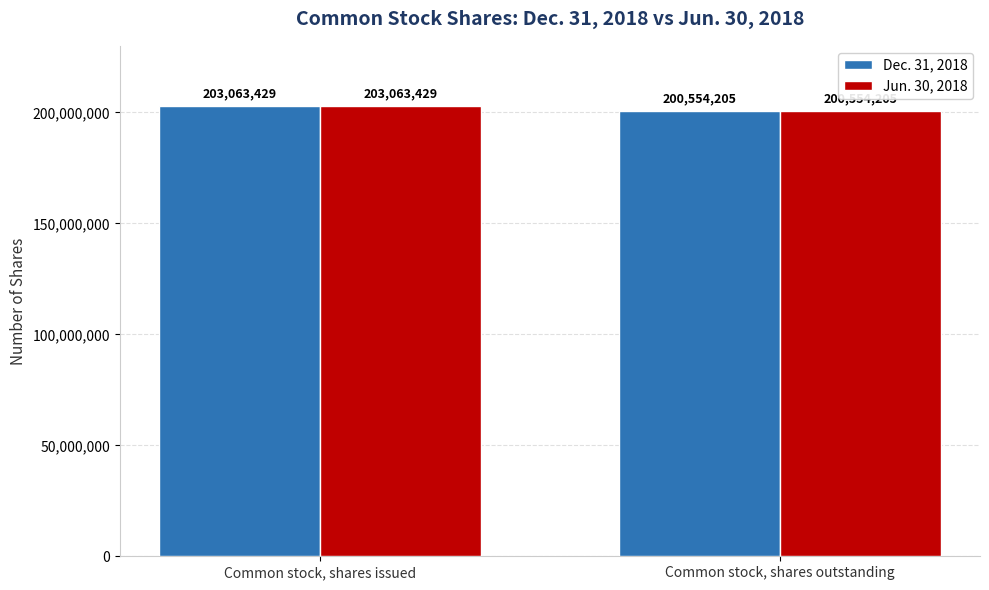

Which category has the highest value in the Dec. 31, 2018 series?

Common stock, shares issued